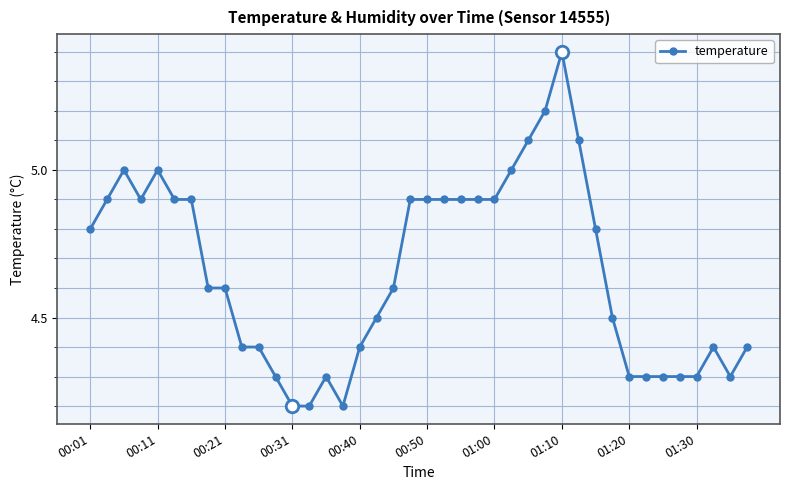

What is the difference between the maximum and minimum values?

1.2